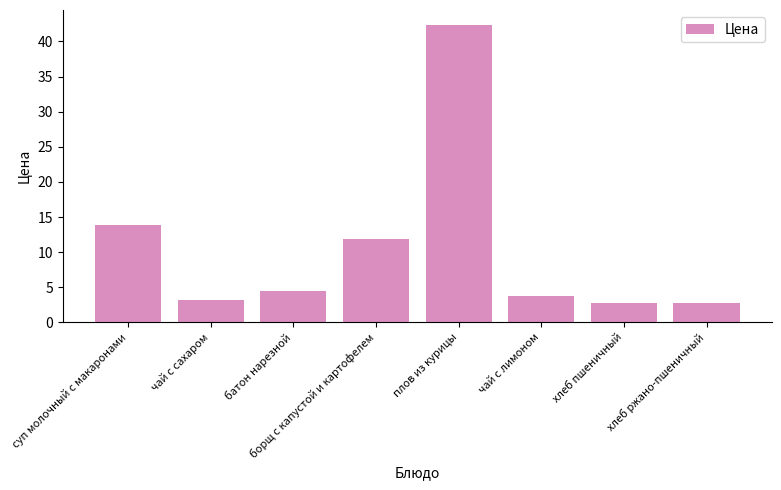

What is the difference between the maximum and minimum values?

39.6